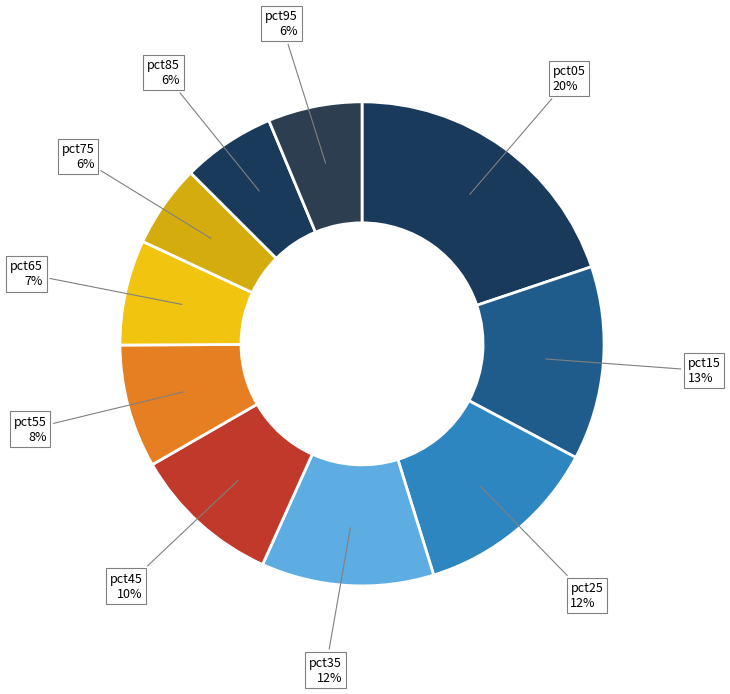

How many slices are in this pie chart?

10